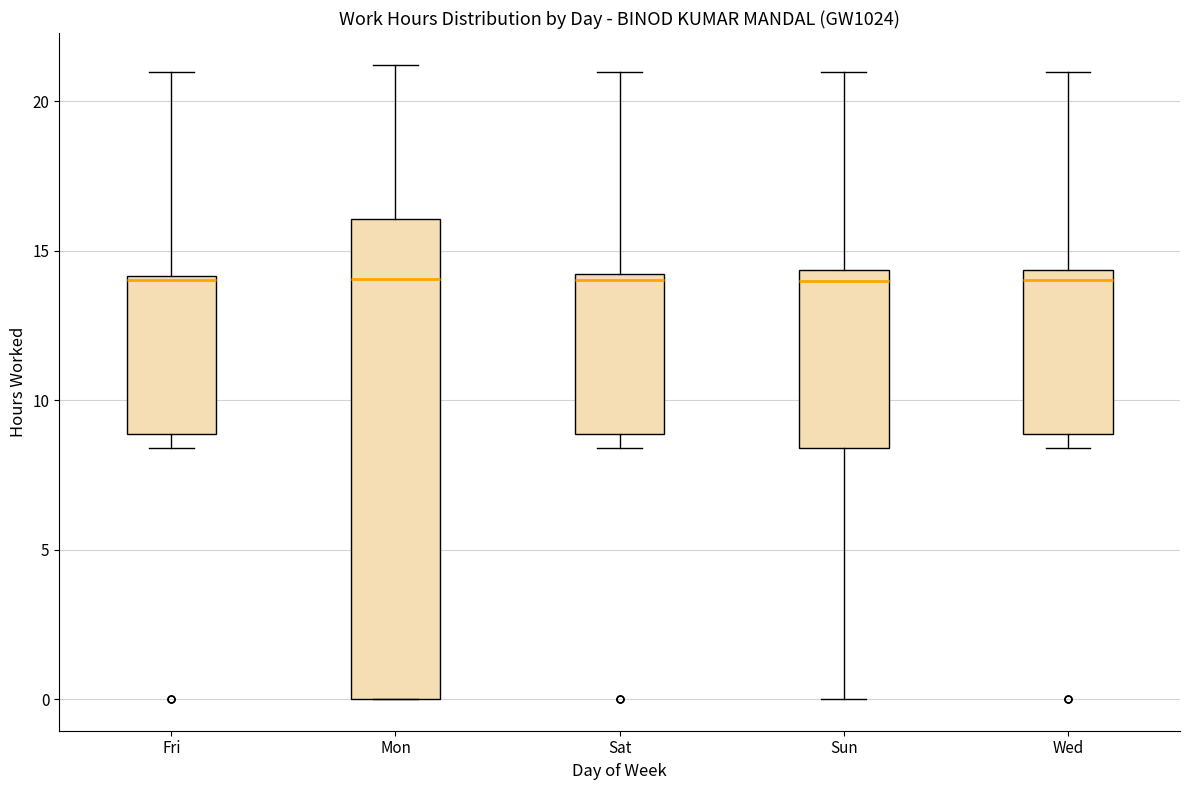

Reading left to right, transcribe this box plot: for each box, give where its median line is, the range the box spans, and where its two whiskers end, as read against the y-axis. The values are not printed on the chart, so give them approximately, as read against the axis.

Fri: median 14.0, box 9.0 to 14.0, whiskers 8.5 to 21.0
Mon: median 14.0, box 0.0 to 16.0, whiskers 0.0 to 21.0
Sat: median 14.0 (just below the box's upper edge), box 9.0 to 14.0, whiskers 8.5 to 21.0
Sun: median 14.0, box 8.5 to 14.5, whiskers 0.0 to 21.0
Wed: median 14.0, box 9.0 to 14.5, whiskers 8.5 to 21.0